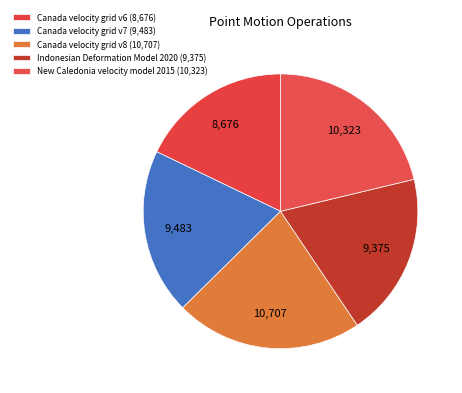

What percentage is the Canada velocity grid v8 slice, to the nearest percent?

22%